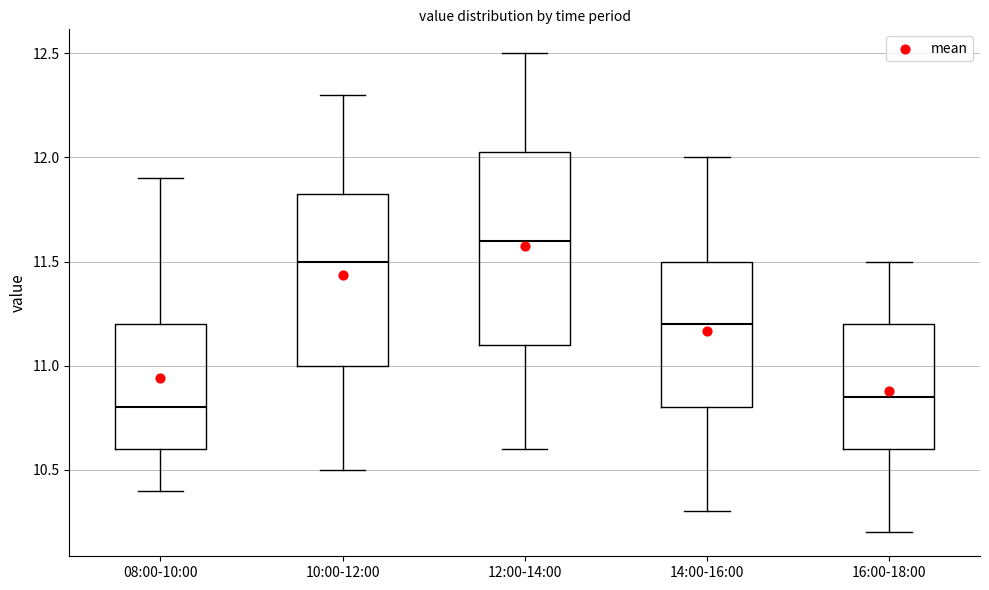

Which box's median line is the lowest?

08:00-10:00